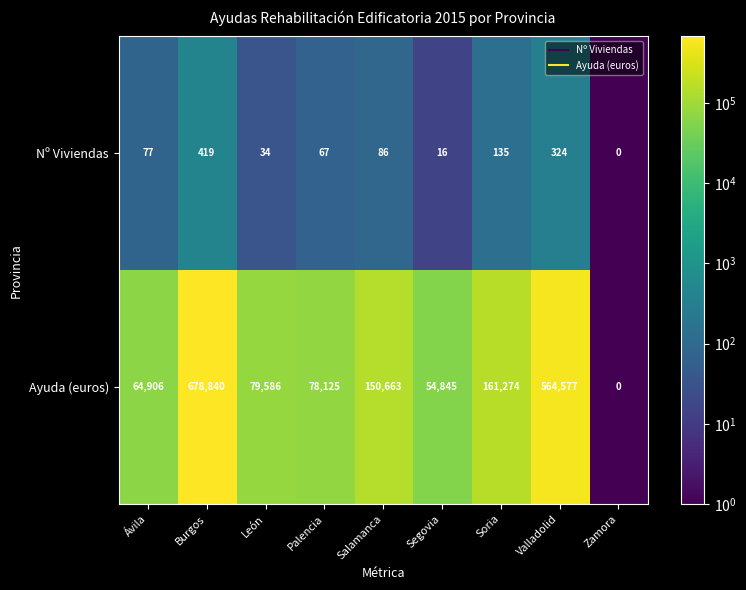

What is the difference between the highest and lowest values at Burgos?

678421